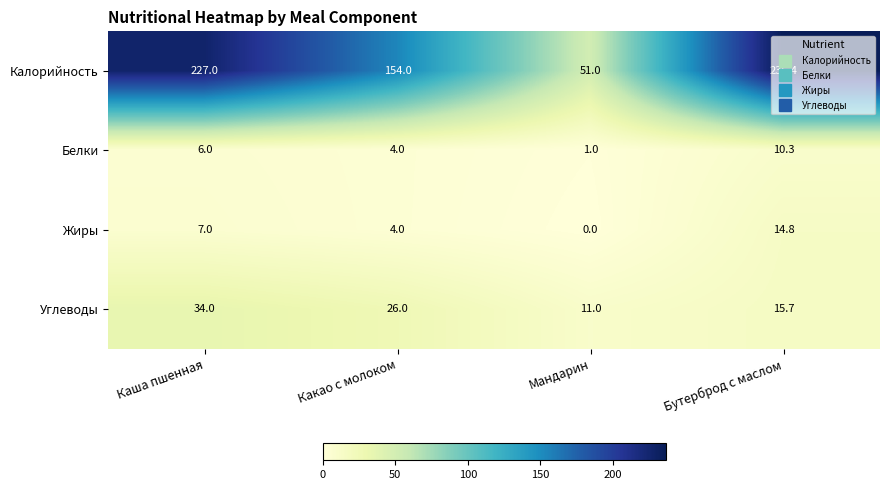

At which category is the sum across all series the highest?

Бутерброд с маслом